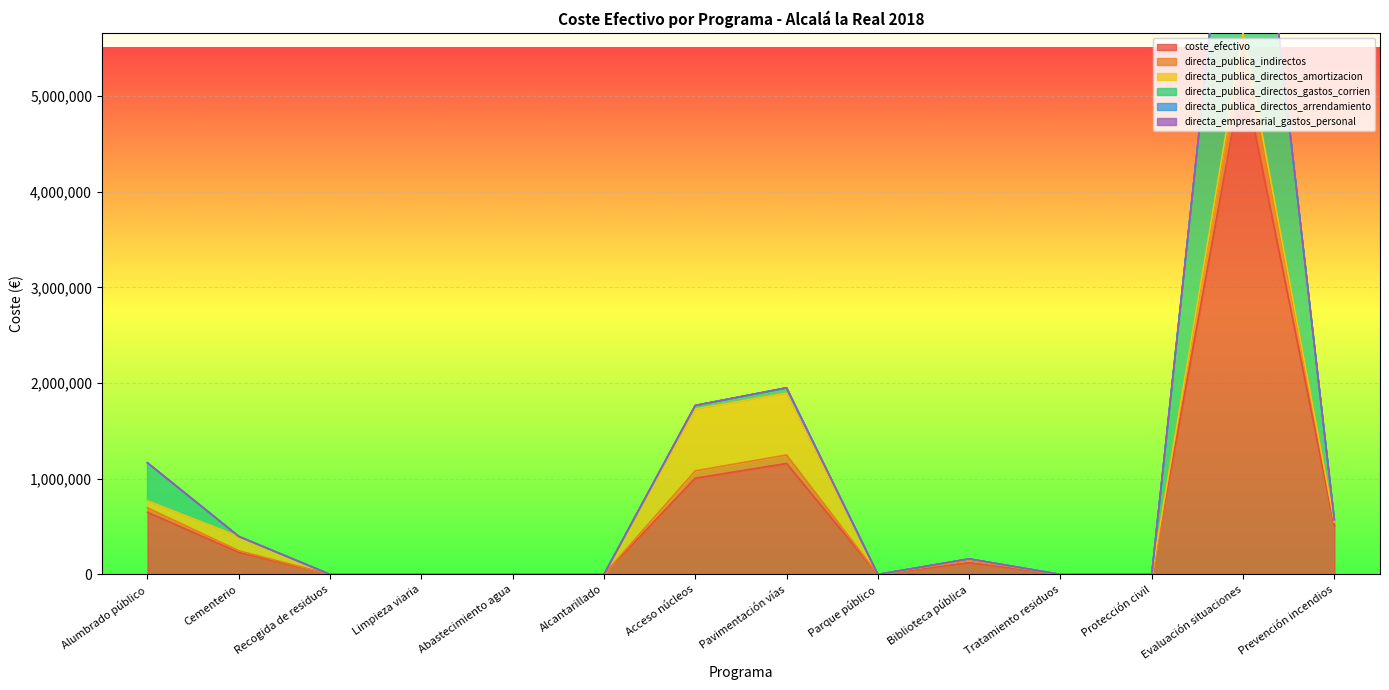

Reading left to right, transcribe all the data shown in this chart.

coste_efectivo: Alumbrado público=649163.6	Cementerio=230347.9	Recogida de residuos=0.0	Limpieza viaria=0.0	Abastecimiento agua=0.0	Alcantarillado=0.0	Acceso núcleos=1005729.9	Pavimentación vías=1159889.8	Parque público=0.0	Biblioteca pública=122353.2	Tratamiento residuos=0.0	Protección civil=559.0	Evaluación situaciones=5241800.6	Prevención incendios=506569.2
directa_publica_indirectos: Alumbrado público=46958.6	Cementerio=16662.7	Recogida de residuos=0.0	Limpieza viaria=0.0	Abastecimiento agua=0.0	Alcantarillado=0.0	Acceso núcleos=76796.4	Pavimentación vías=88567.9	Parque público=0.0	Biblioteca pública=23367.2	Tratamiento residuos=0.0	Protección civil=215.5	Evaluación situaciones=379176.2	Prevención incendios=36643.7
directa_publica_directos_amortizacion: Alumbrado público=72540.4	Cementerio=150000.0	Recogida de residuos=0.0	Limpieza viaria=0.0	Abastecimiento agua=0.0	Alcantarillado=0.0	Acceso núcleos=646981.8	Pavimentación vías=646981.7	Parque público=0.0	Biblioteca pública=12204.5	Tratamiento residuos=0.0	Protección civil=0.0	Evaluación situaciones=49890.2	Prevención incendios=7732.5
directa_publica_directos_gastos_corrien: Alumbrado público=397353.9	Cementerio=0.0	Recogida de residuos=0.0	Limpieza viaria=0.0	Abastecimiento agua=0.0	Alcantarillado=0.0	Acceso núcleos=36460.7	Pavimentación vías=54873.8	Parque público=0.0	Biblioteca pública=4000.0	Tratamiento residuos=0.0	Protección civil=343.5	Evaluación situaciones=3244571.7	Prevención incendios=19265.6
directa_publica_directos_arrendamiento: Alumbrado público=0.0	Cementerio=0.0	Recogida de residuos=0.0	Limpieza viaria=0.0	Abastecimiento agua=0.0	Alcantarillado=0.0	Acceso núcleos=0.0	Pavimentación vías=0.0	Parque público=0.0	Biblioteca pública=0.0	Tratamiento residuos=0.0	Protección civil=0.0	Evaluación situaciones=0.0	Prevención incendios=0.0
directa_empresarial_gastos_personal: Alumbrado público=0.0	Cementerio=0.0	Recogida de residuos=0.0	Limpieza viaria=0.0	Abastecimiento agua=0.0	Alcantarillado=0.0	Acceso núcleos=0.0	Pavimentación vías=0.0	Parque público=0.0	Biblioteca pública=0.0	Tratamiento residuos=0.0	Protección civil=0.0	Evaluación situaciones=0.0	Prevención incendios=0.0